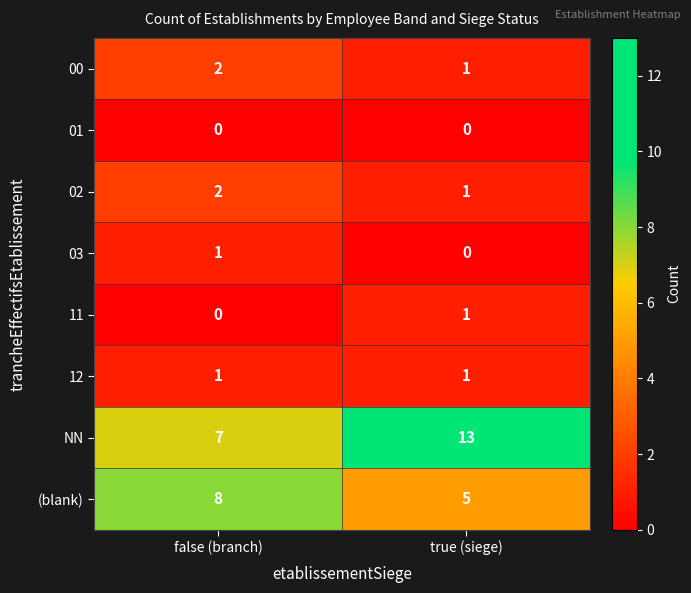

At which category is the sum across all series the highest?

true (siege)